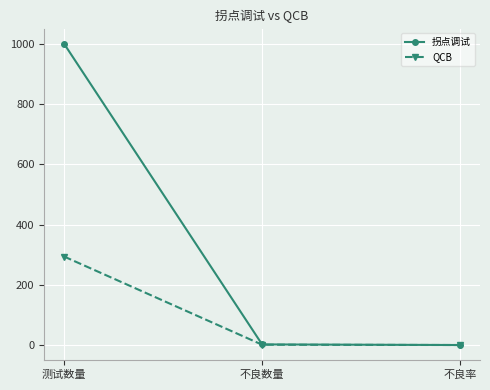

What position from the right is 不良数量?

2